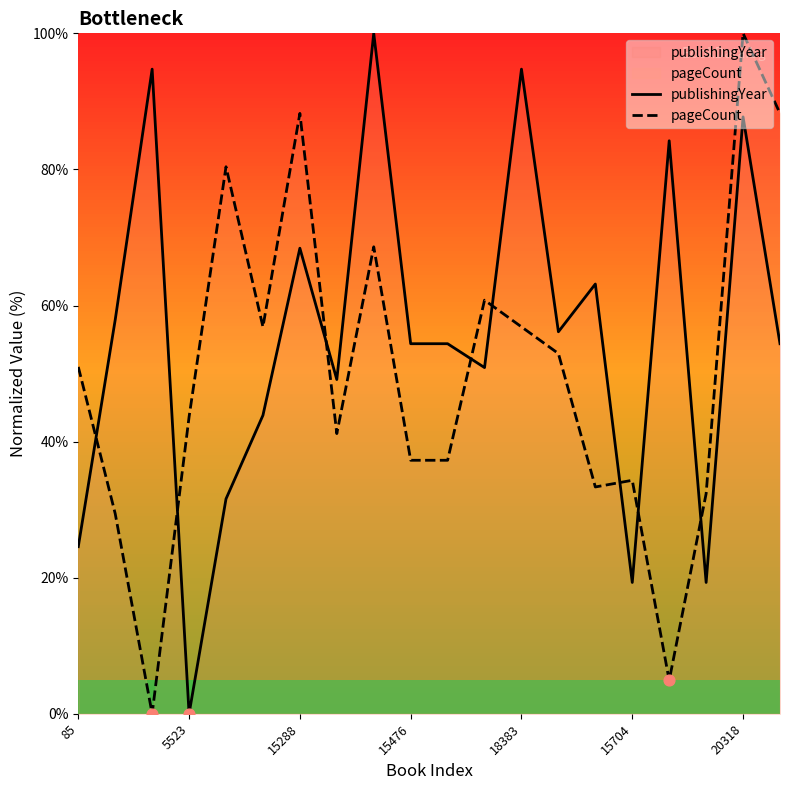

At which category is the sum across all series the highest?

20318